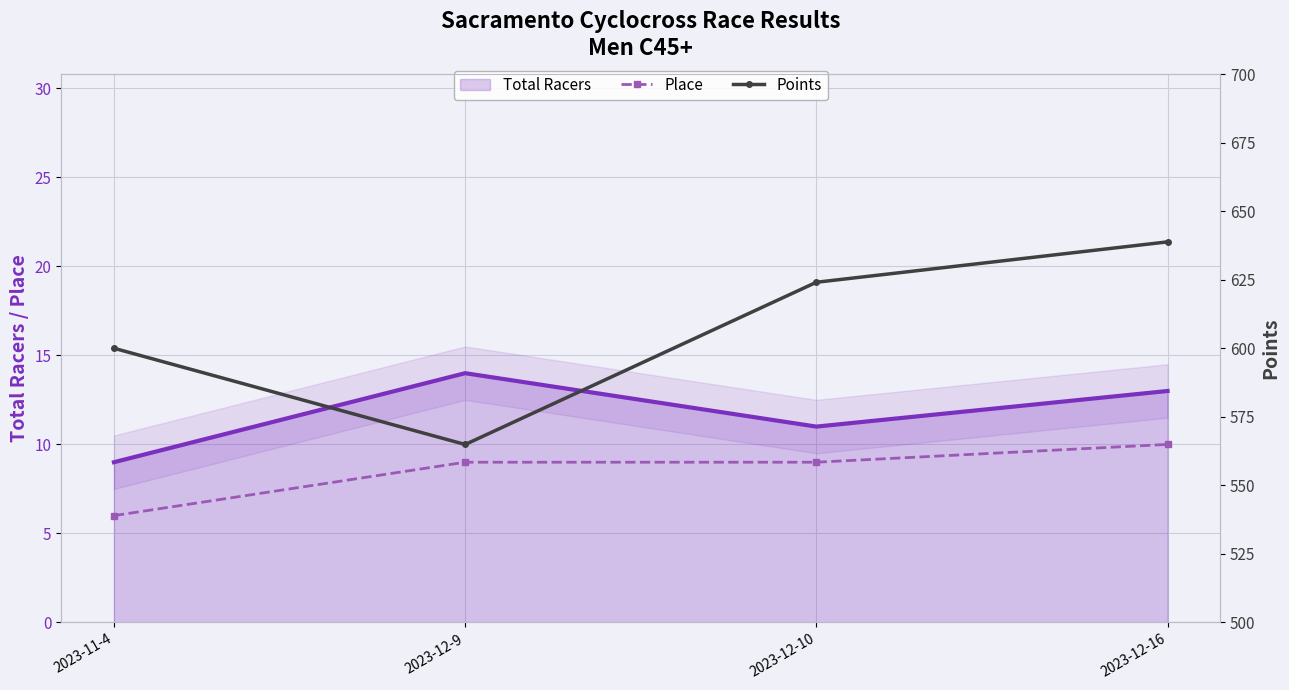

Rank the categories by Total Racers value from lowest to highest.

2023-11-4, 2023-12-10, 2023-12-16, 2023-12-9